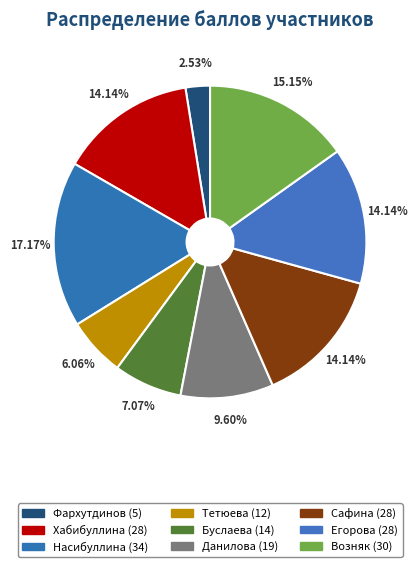

Count the number of slices in the pie.

9